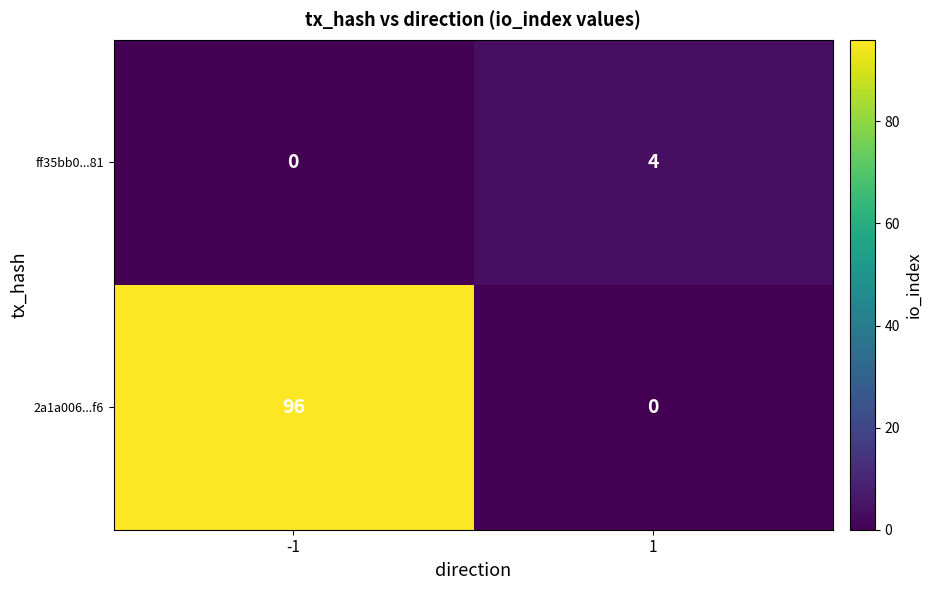

At 1, list the series in order from largest to smallest.

ff35bb0...81, 2a1a006...f6